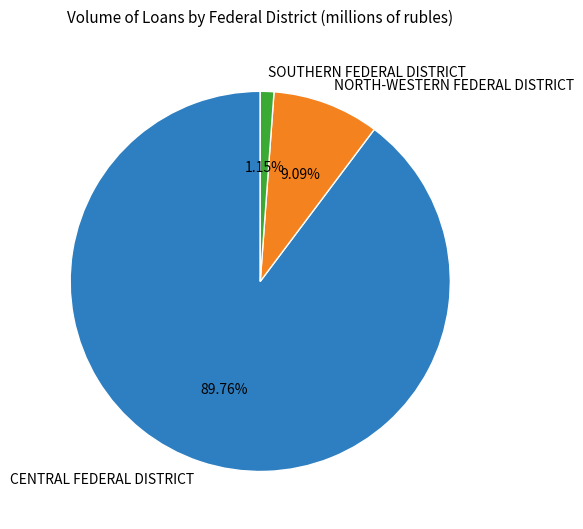

Count the number of slices in the pie.

3